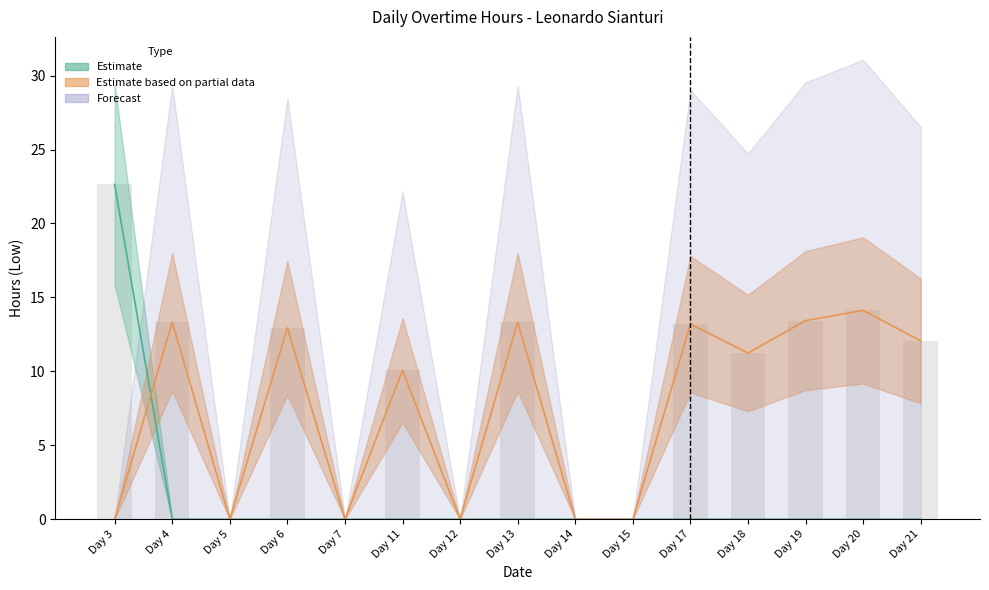

Does the chart contain stacked bars?

No